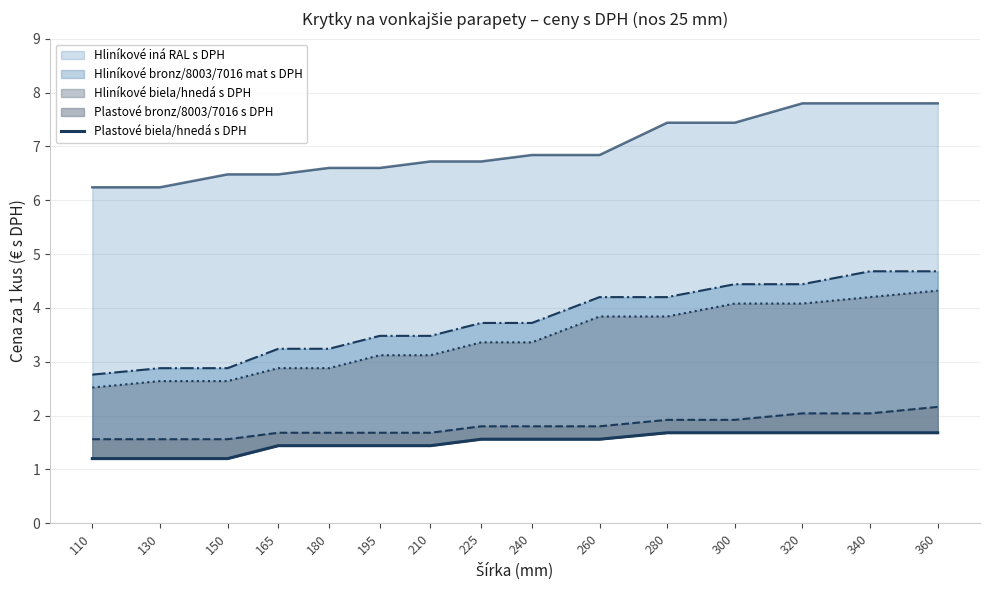

What is the maximum value shown in the chart?

1.7